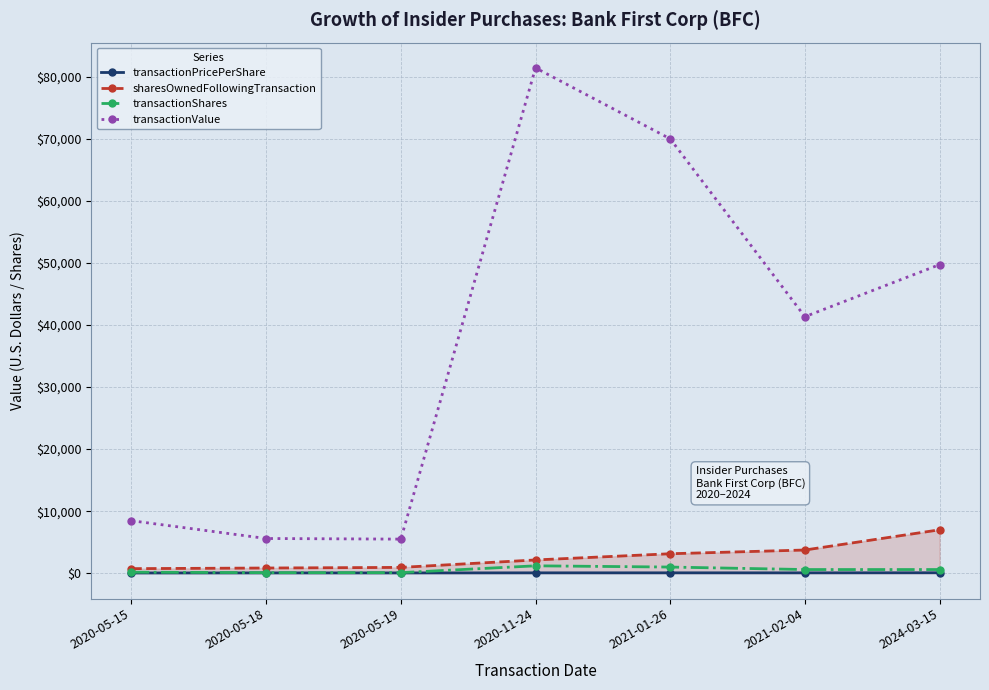

The value of sharesOwnedFollowingTransaction at 2024-03-15 is 7003.0. True or false?

True